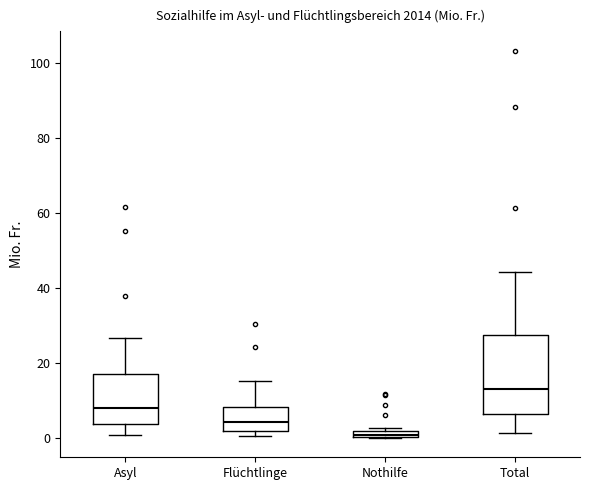

Where is the lower edge of the box for Nothilfe on the y-axis? The values are not printed on the chart, so give them approximately, as read against the axis.

0